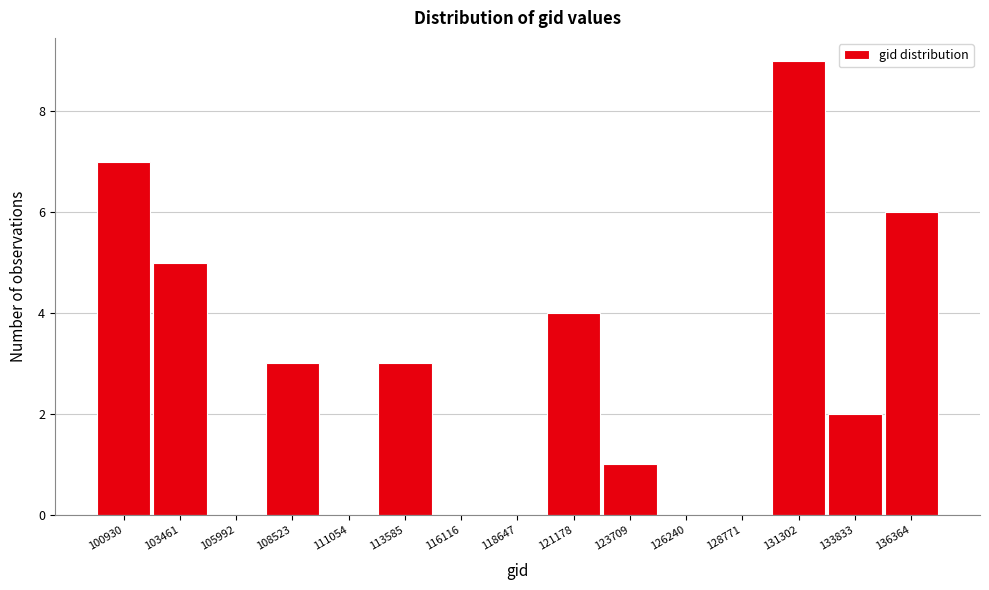

Reading left to right, list all the values displayed in this chart.

100930=7	103461=5	105992=0	108523=3	111054=0	113585=3	116116=0	118647=0	121178=4	123709=1	126240=0	128771=0	131302=9	133833=2	136364=6